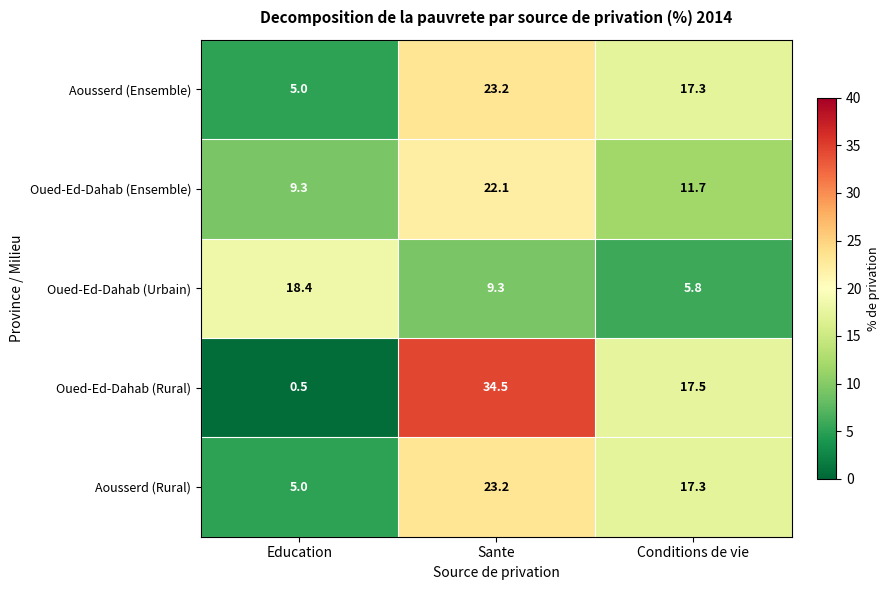

At how many categories does at least one series exceed 8?

3